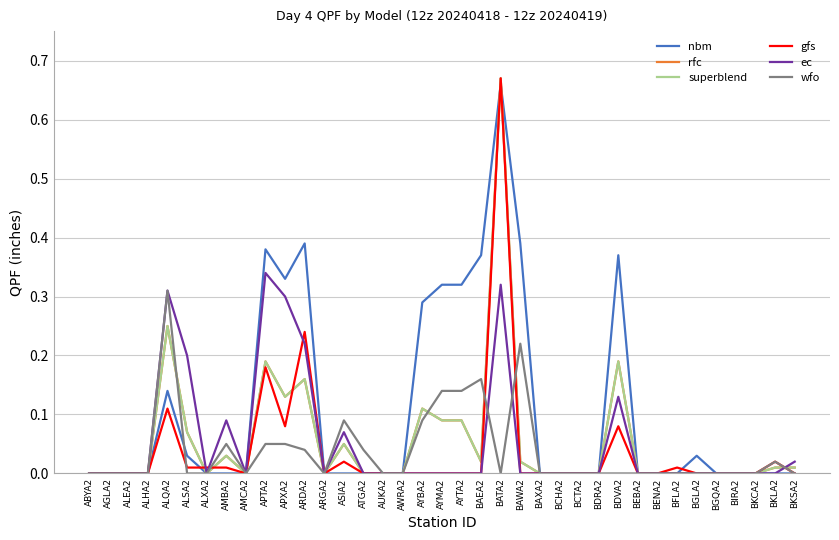

Does the chart have visible grid lines?

Yes